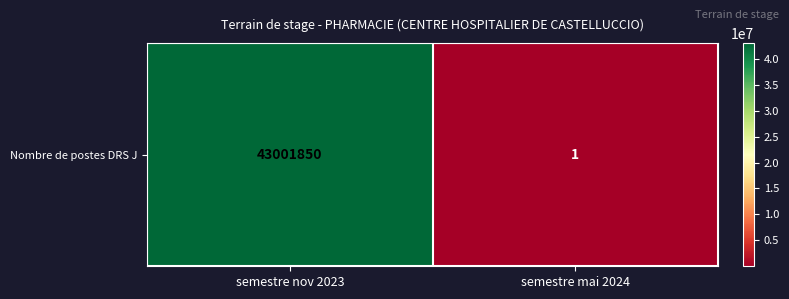

What is the change in value from semestre nov 2023 to semestre mai 2024?

-43001849